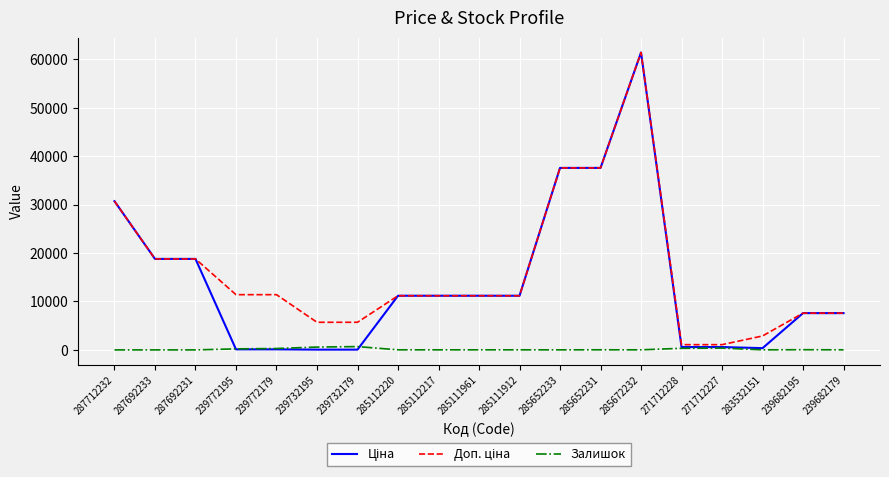

What is the total value across all series at 287712232?

61434.3